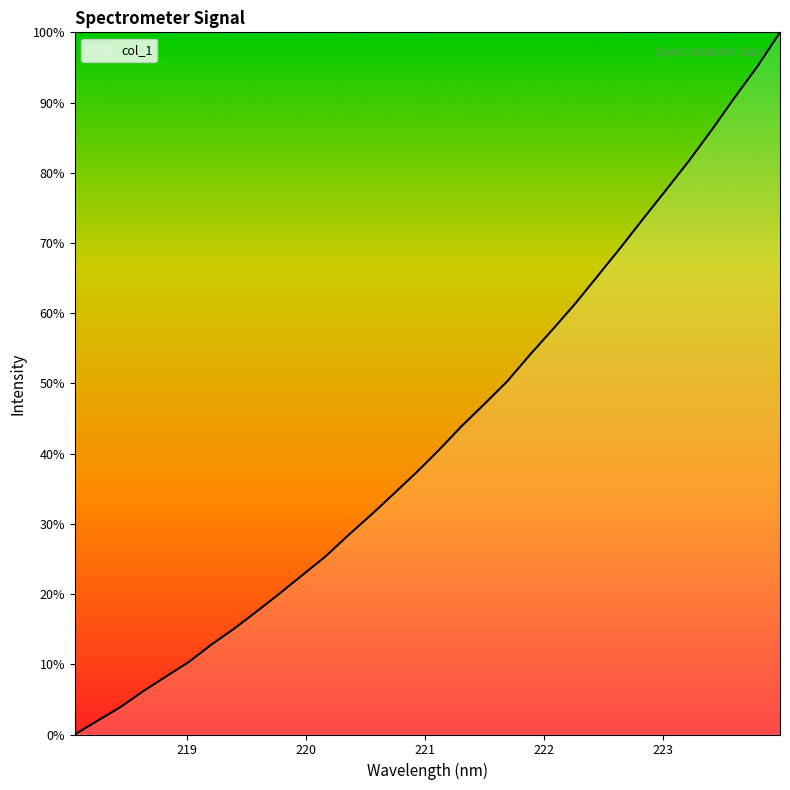

Is this an area chart (filled region under the line)?

Yes